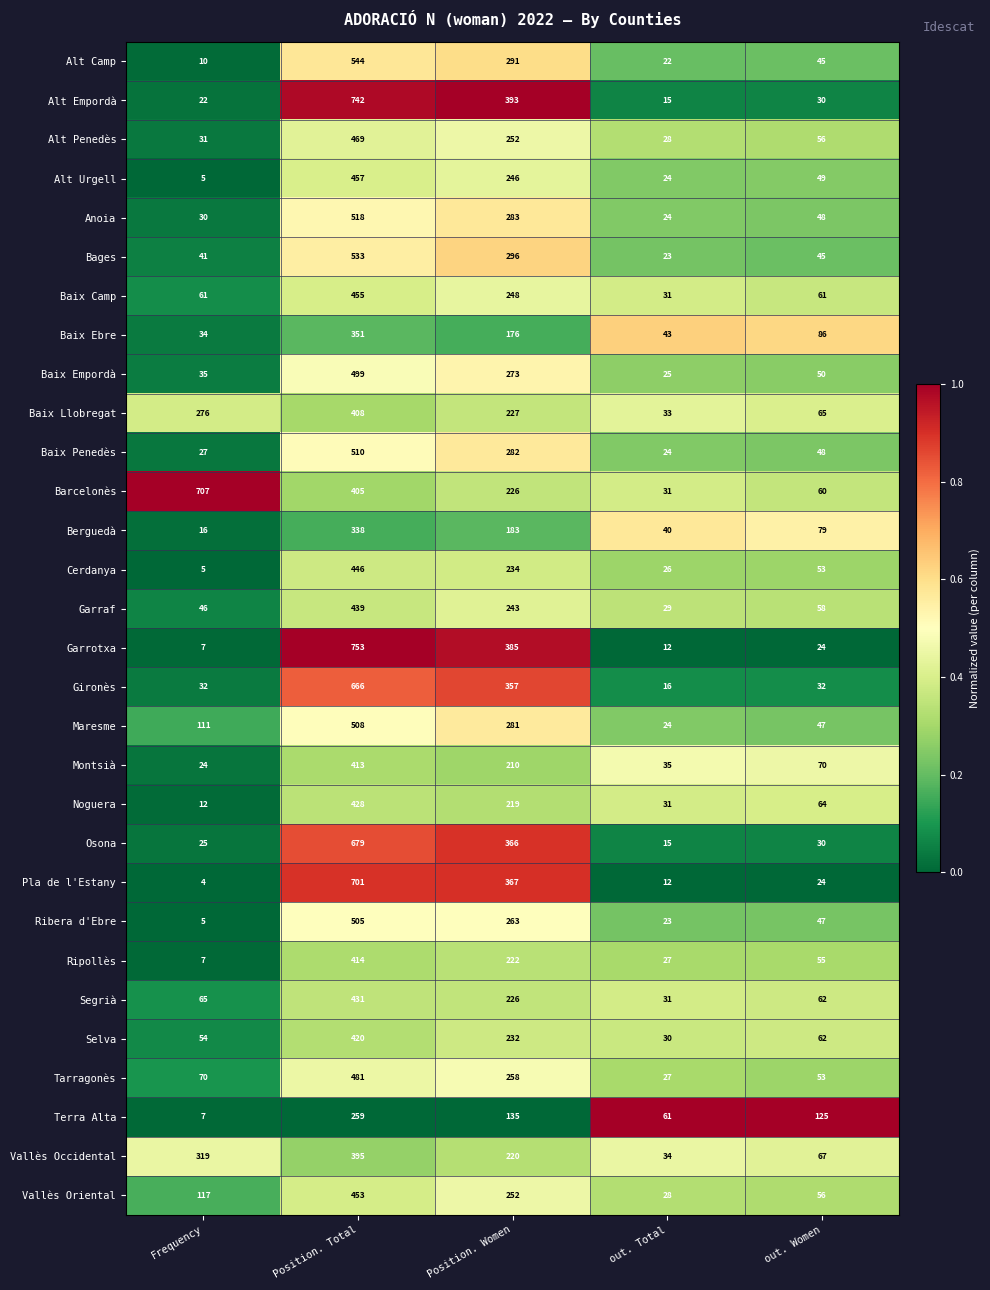

What is the difference between the Baix Ebre values at Position. Total and out. Women?

265